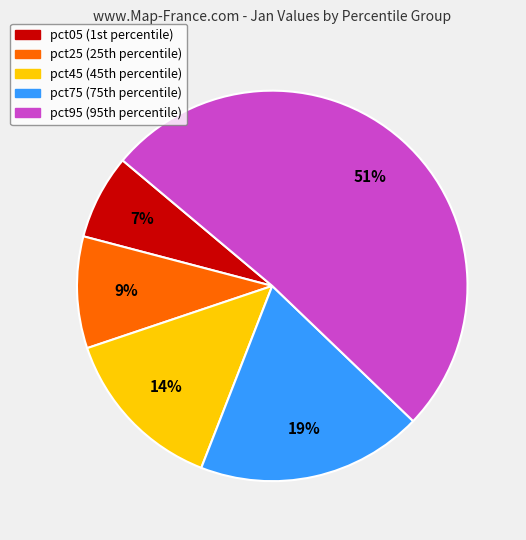

To the nearest percent, what is the average slice percentage?

20%